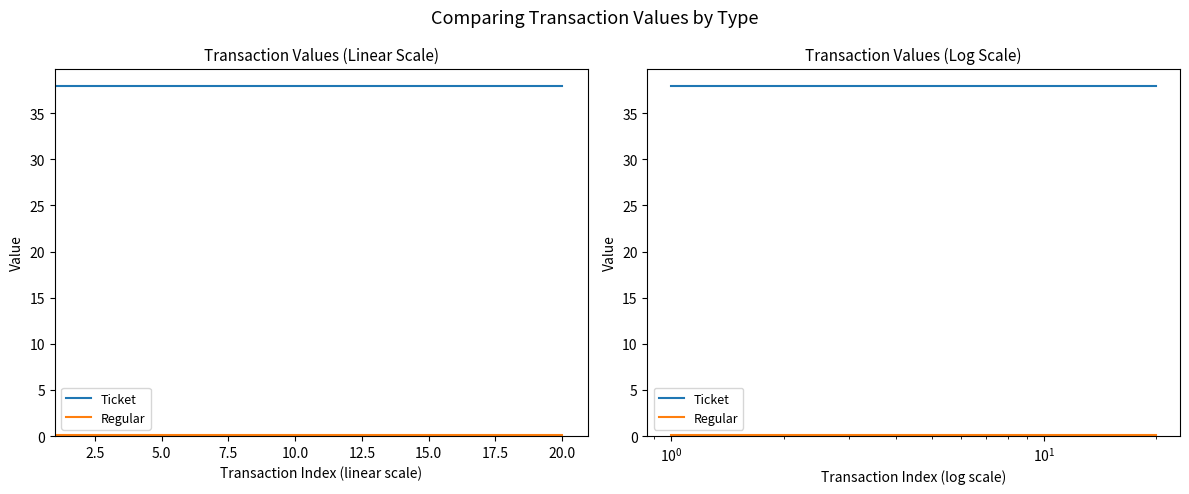

Rank the series by their average value, from highest to lowest.

Ticket, Regular